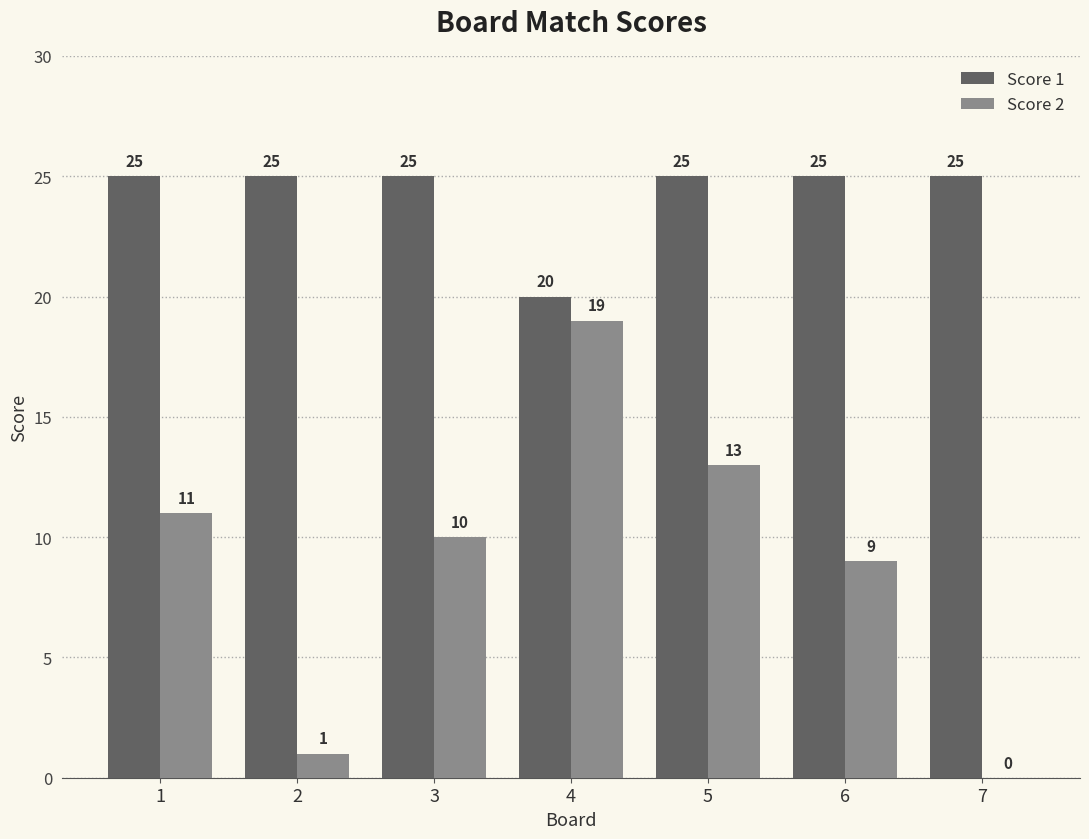

What is the greatest value displayed?

25